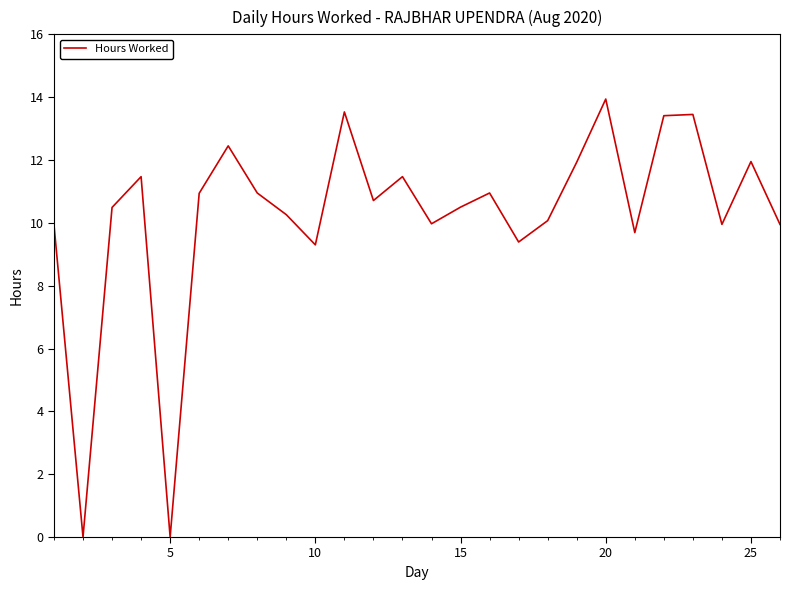

How many lines are shown in the chart?

1